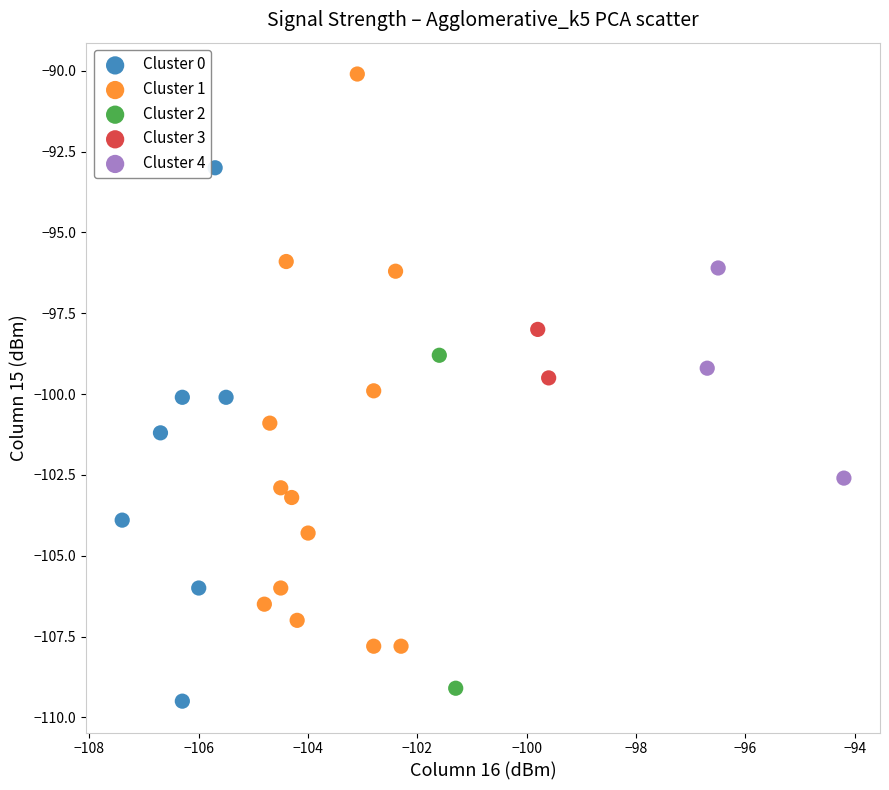

Which series has the widest spread of Y values?

Cluster 1